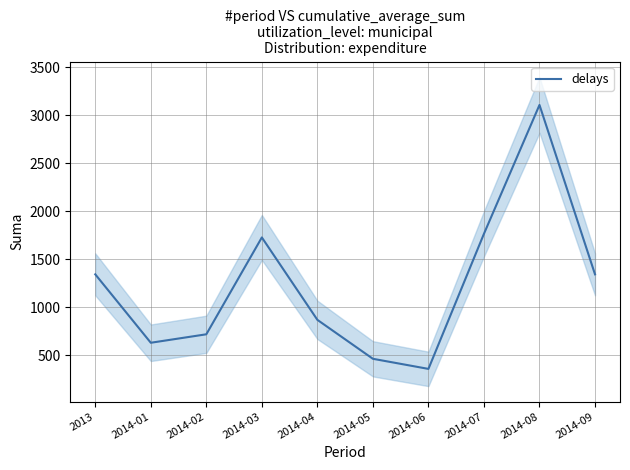

Reading left to right, list all the values displayed in this chart.

2013=1344.0	2014-01=631.9	2014-02=720.0	2014-03=1728.0	2014-04=870.4	2014-05=465.0	2014-06=359.9	2014-07=1766.2	2014-08=3106.8	2014-09=1344.0